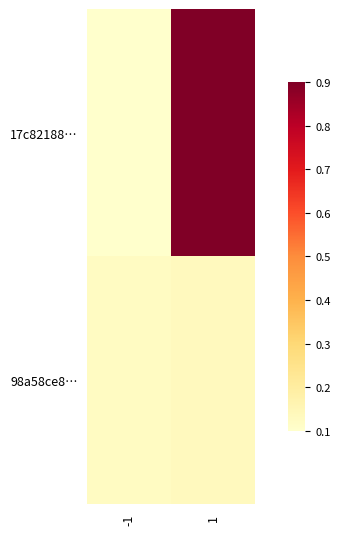

Which series has the largest total across all categories?

17c82188…